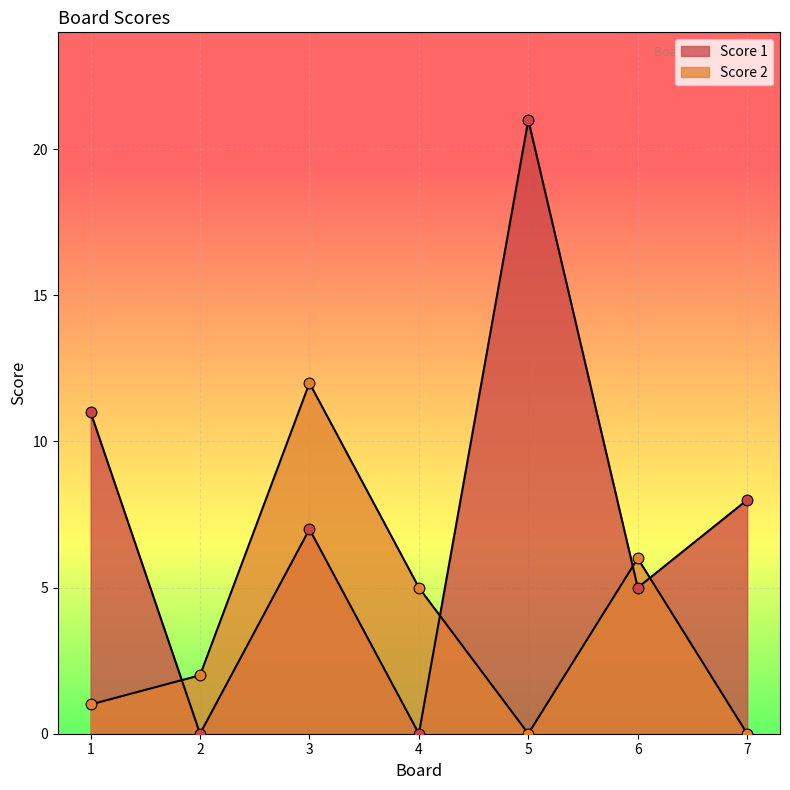

What is the total value across all series at 4?

5